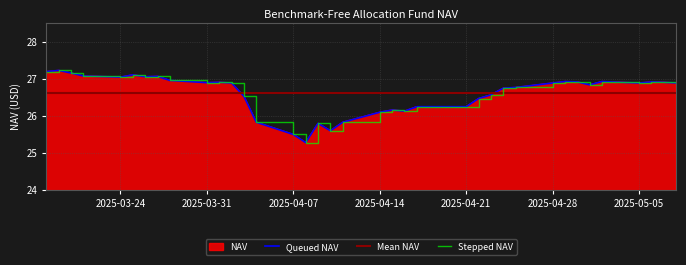

At which category does the data reach its first local peak?

2